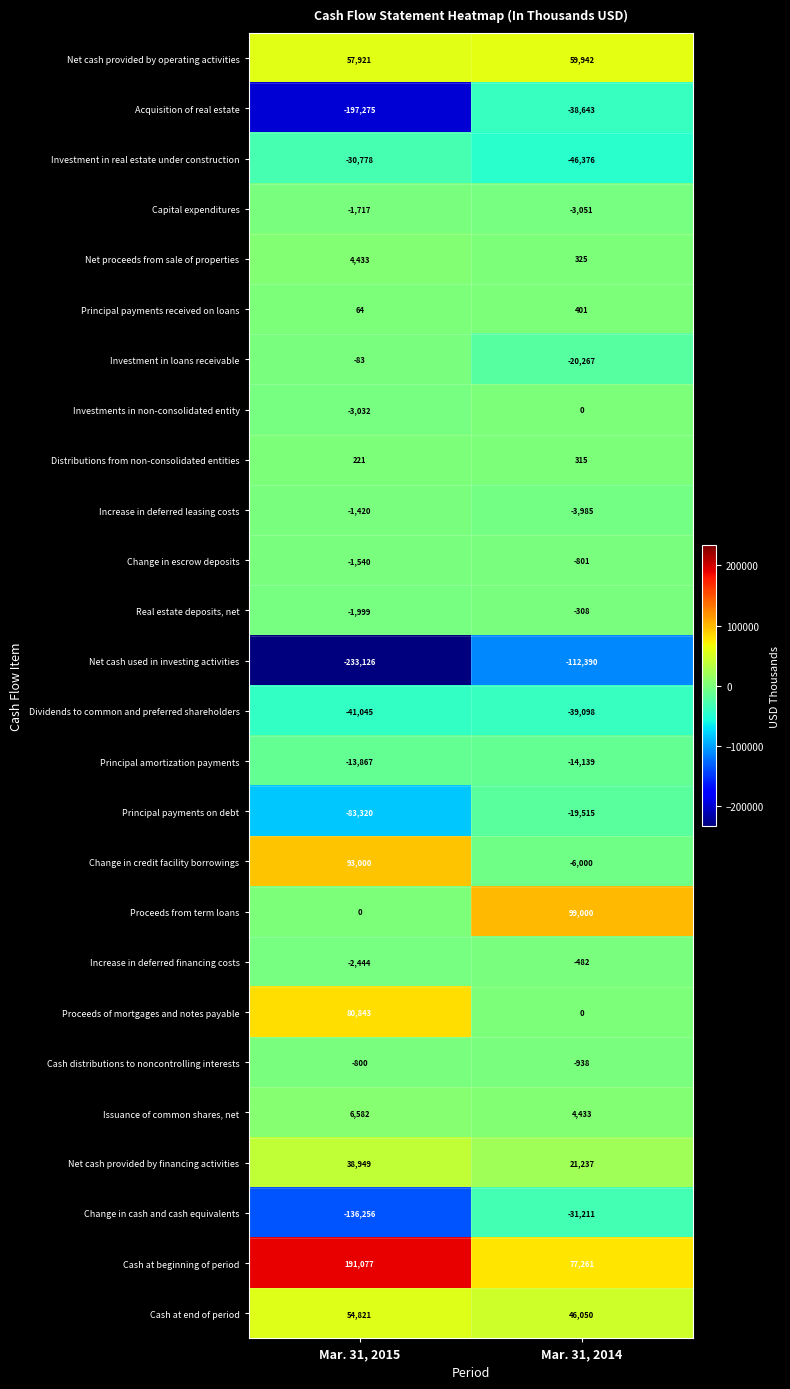

The Principal payments on debt series shows -19515 at Mar. 31, 2014. True or false?

True